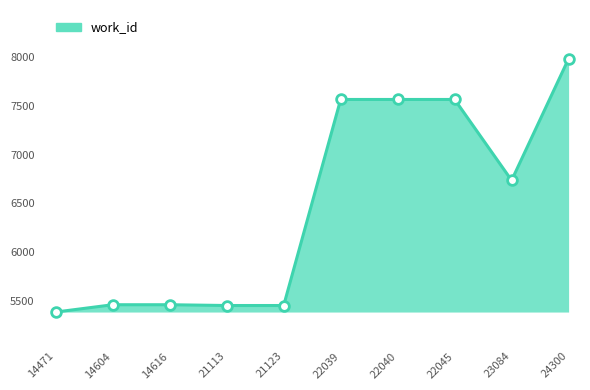

At which label does the data first exceed 6736?

22039